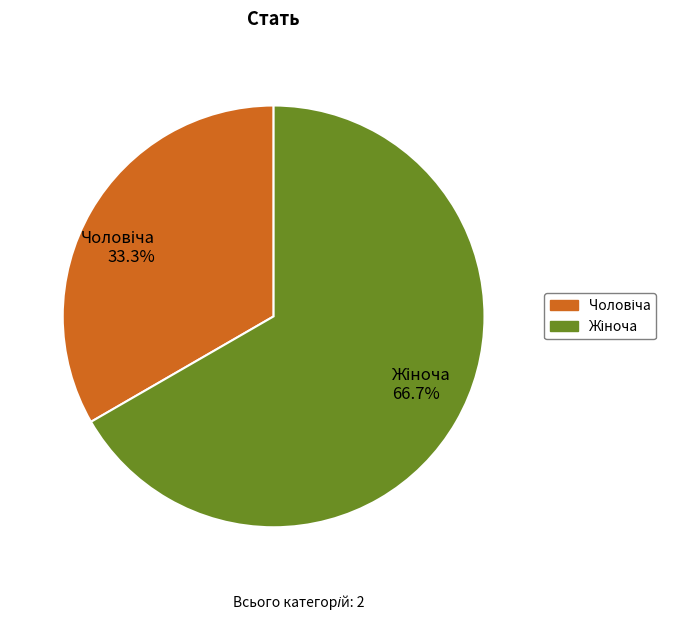

Does any single category account for the majority?

Yes